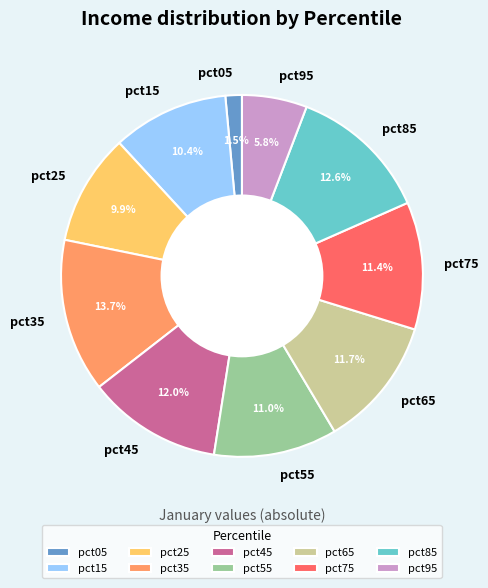

Count the number of slices in the pie.

10